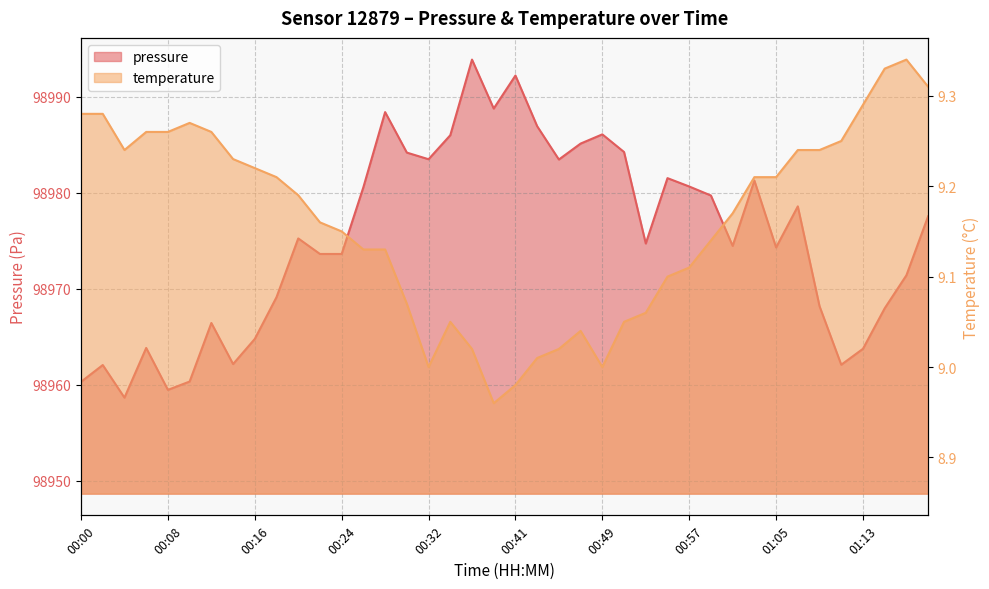

Where does the pressure series first go above 98975?

00:20